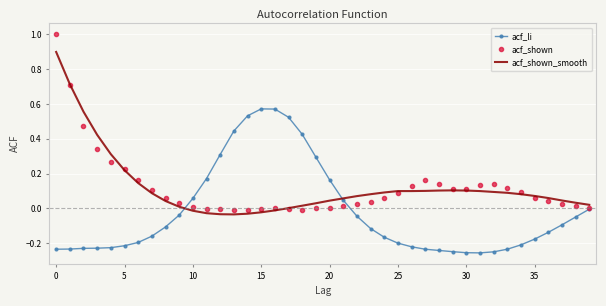

Which series has the widest spread of values?

acf_shown